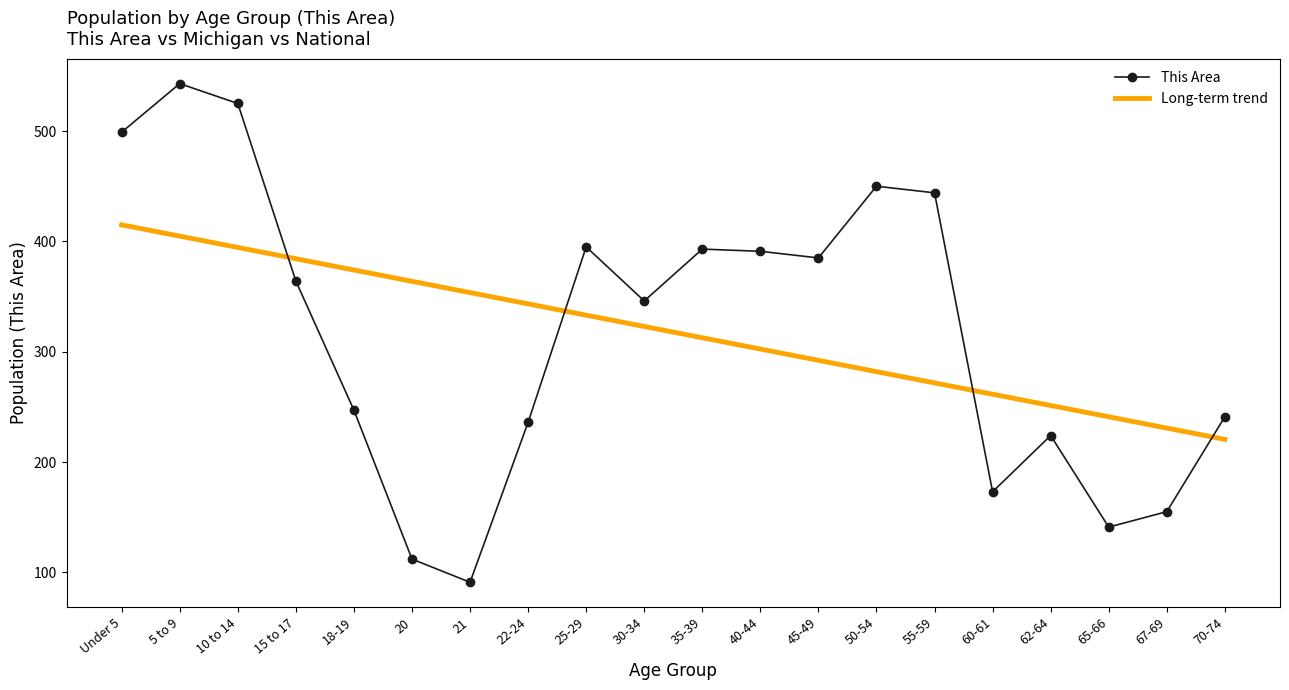

What position from the left is 67-69?

19